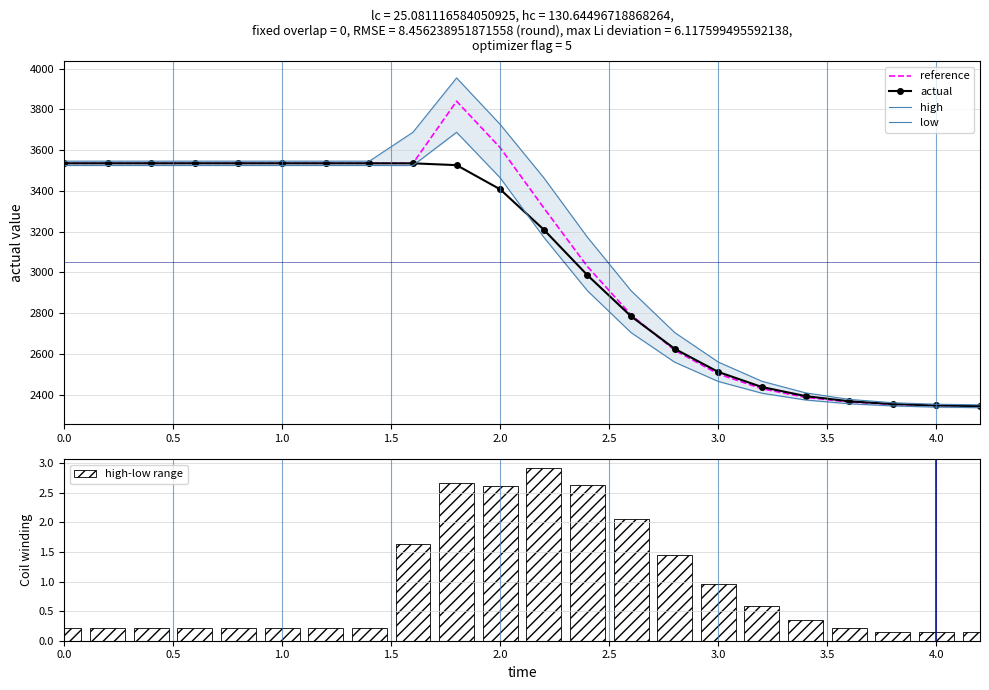

What is the lowest value of the actual series?

2342.8